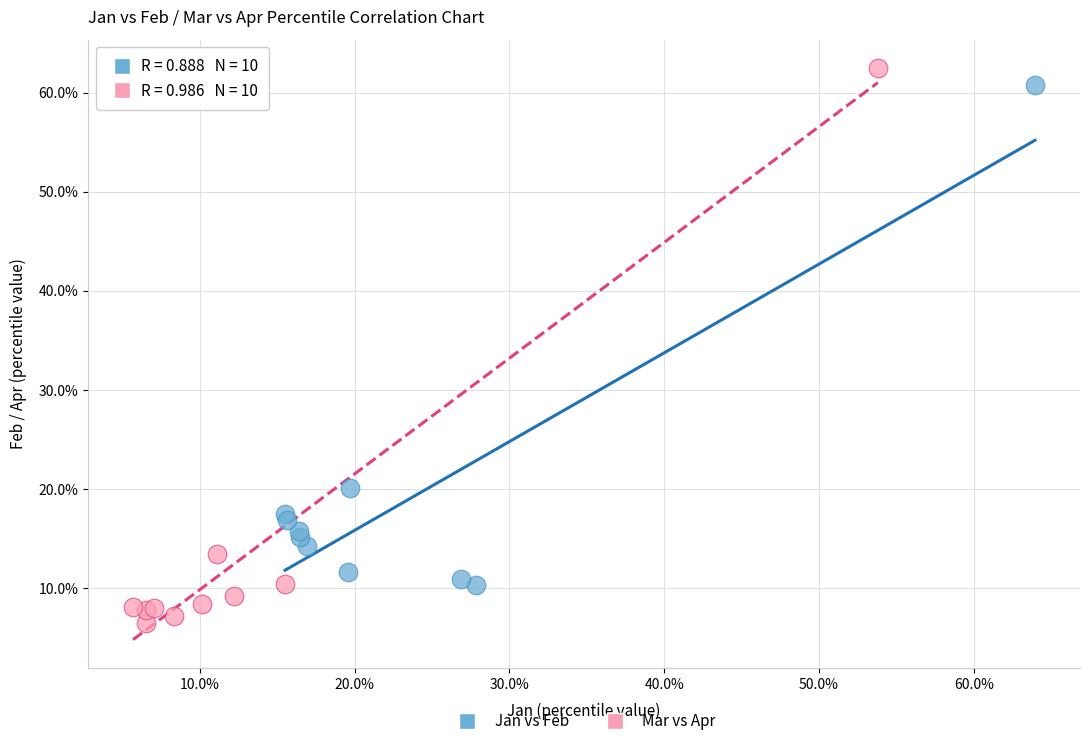

What are all the series names shown in the legend?

Jan vs Feb, Mar vs Apr